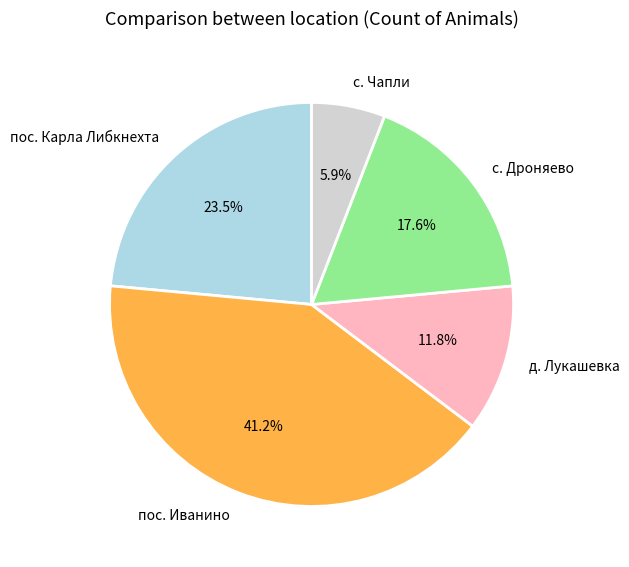

Does с. Чапли account for over 50% of the chart?

No